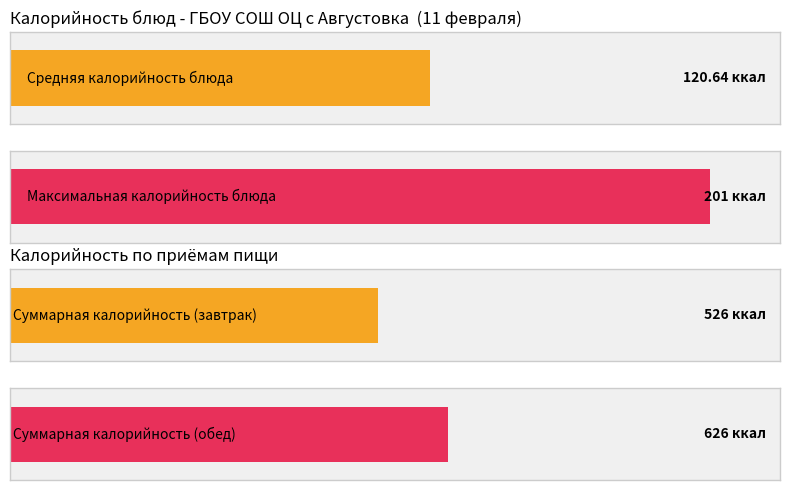

Does the chart contain any negative values?

No